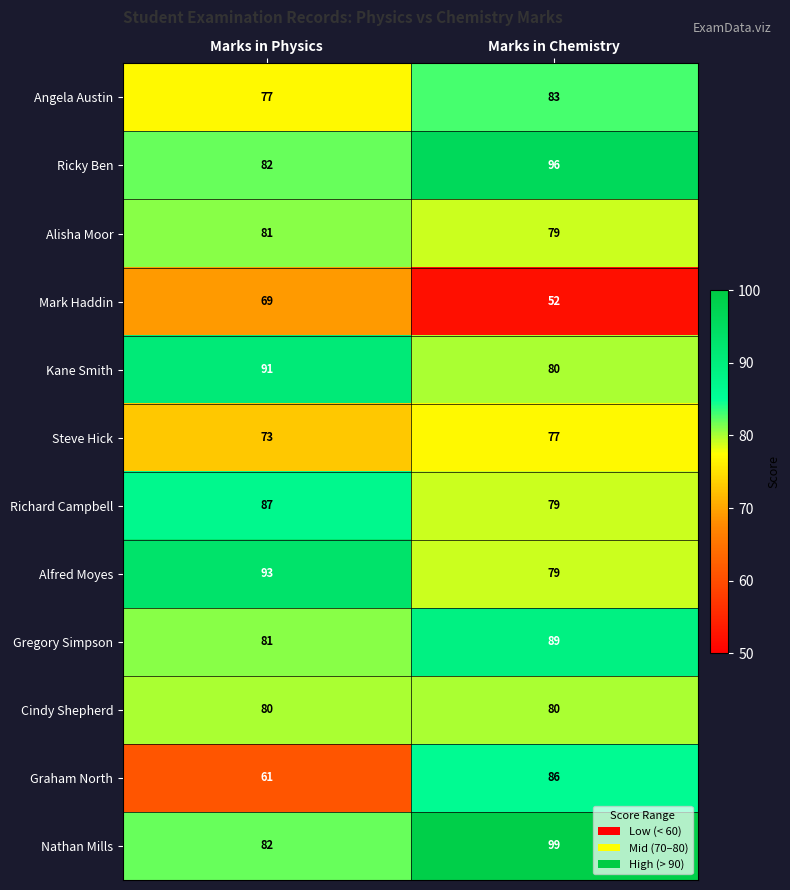

What is the spread (max minus min) of values at Marks in Chemistry?

47